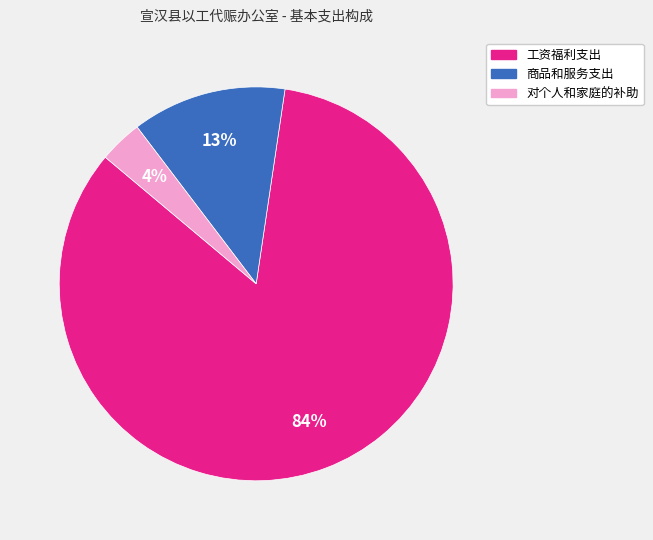

Which category has the smallest portion of the pie?

对个人和家庭的补助